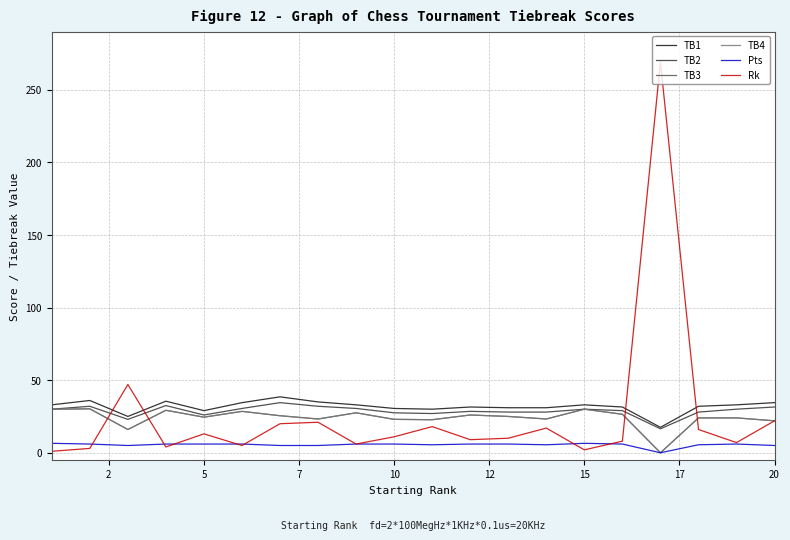

What is the label of the 2nd point from the left?

2